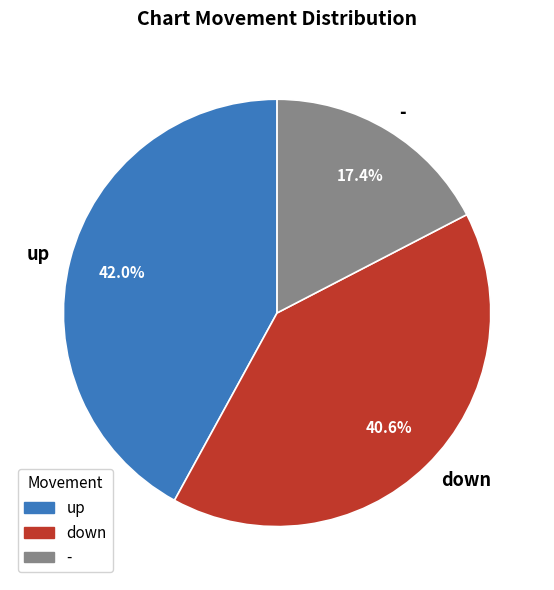

To the nearest percent, what is the combined percentage of - and down?

58%